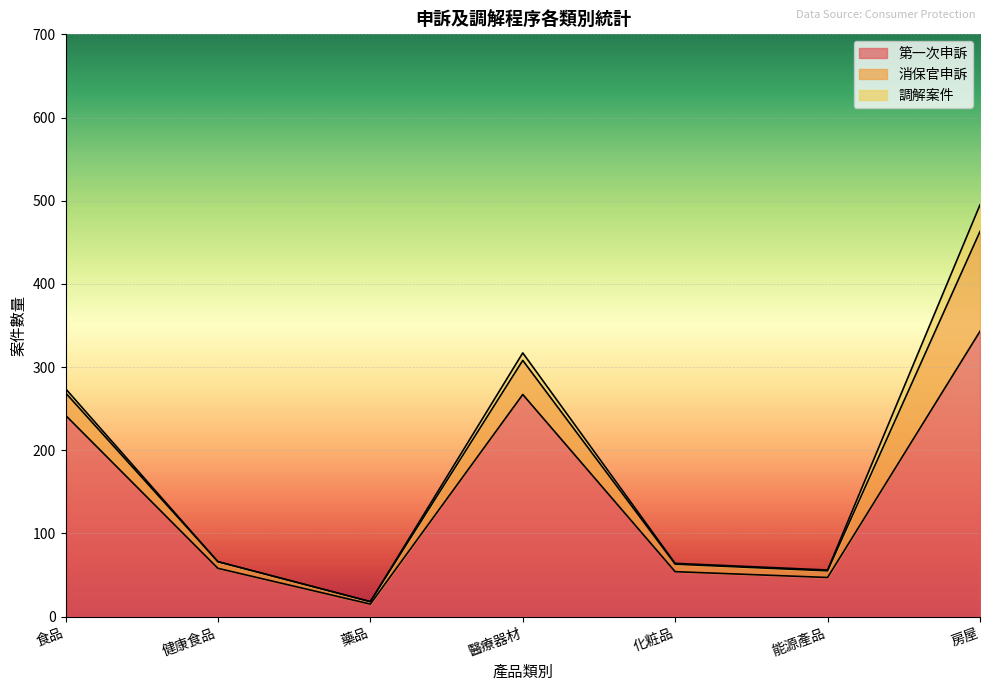

True or false: 消保官申訴 and 第一次申訴 cross at least once.

False